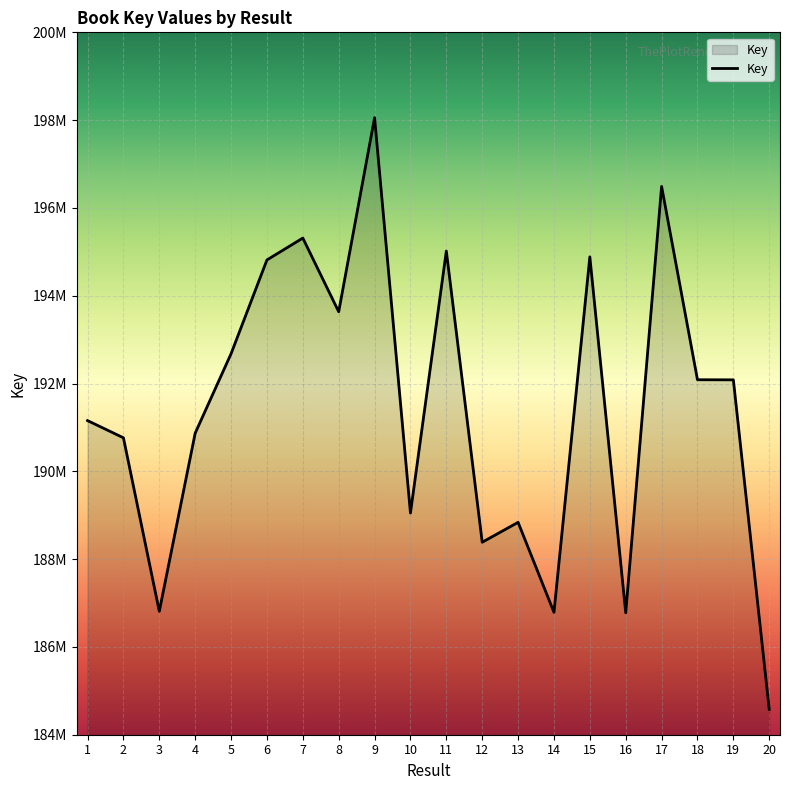

What is the change in value from 8 to 17?

+2854585